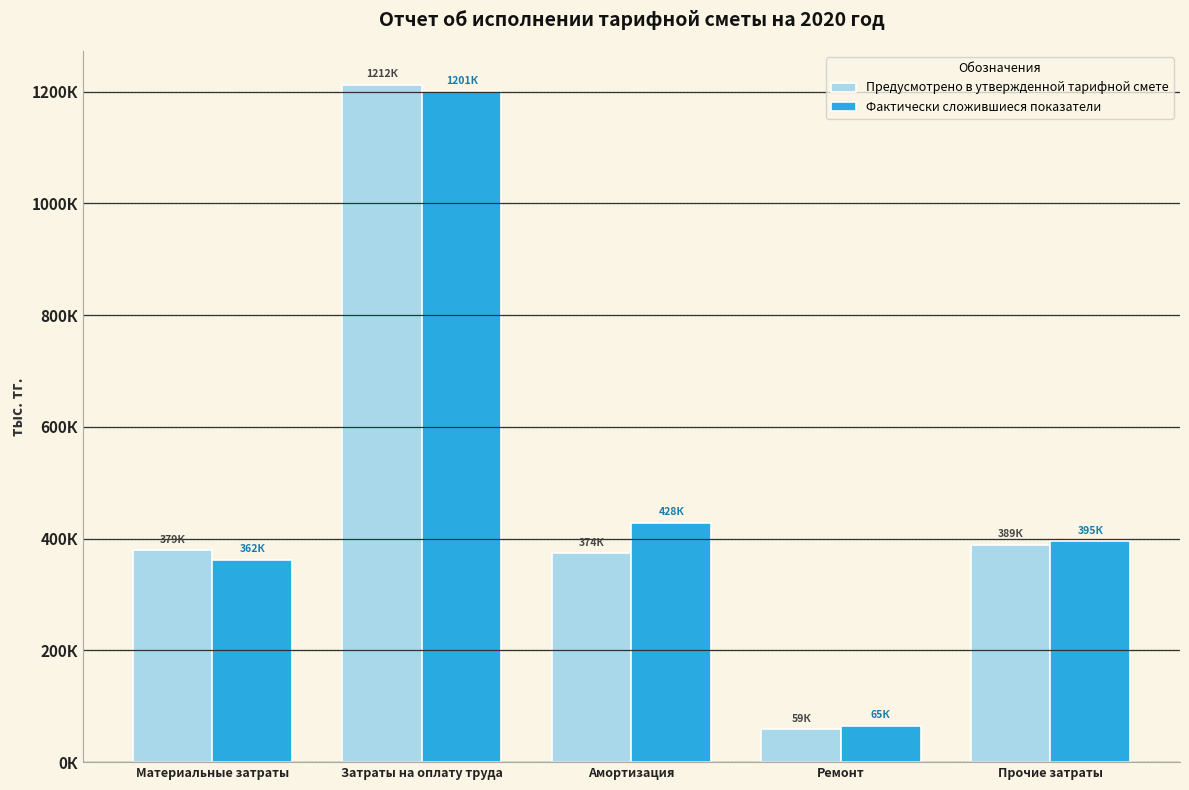

What are all the series names shown in the legend?

Предусмотрено в утвержденной тарифной смете, Фактически сложившиеся показатели